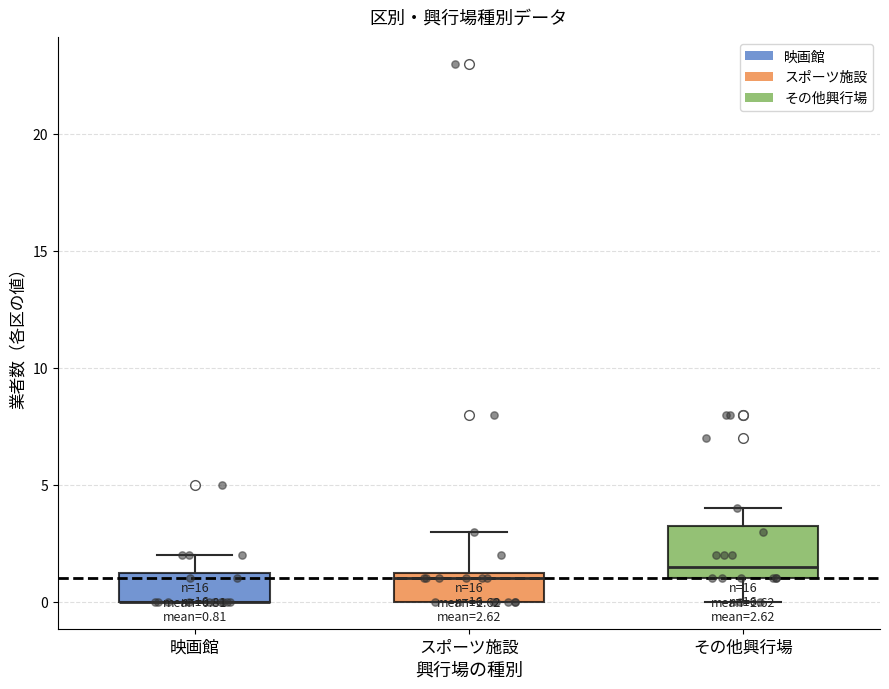

Comparing the boxes themselves (not the whiskers), which one is the tallest?

その他興行場